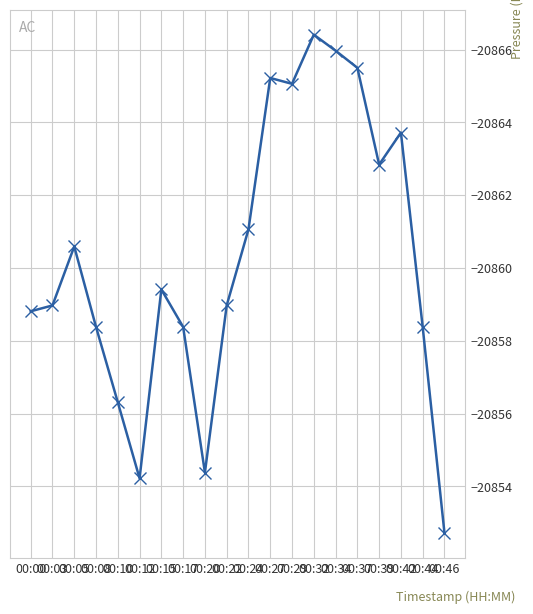

What is the smallest value displayed?

-20866.4